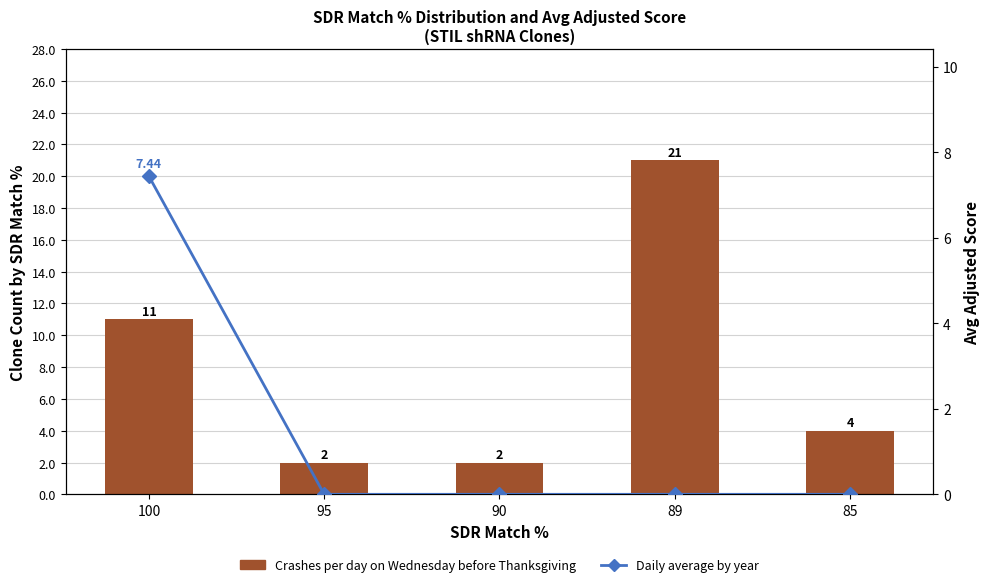

Where is Daily average by year nearest to the value 3?

95